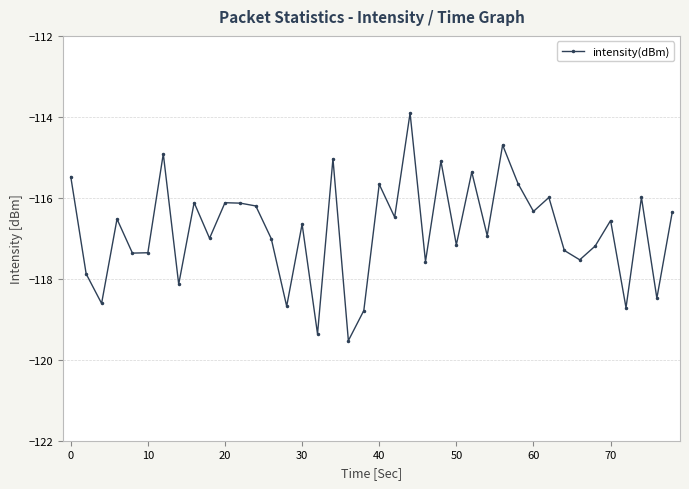

What is the value of the 17th point from the left?

-119.4